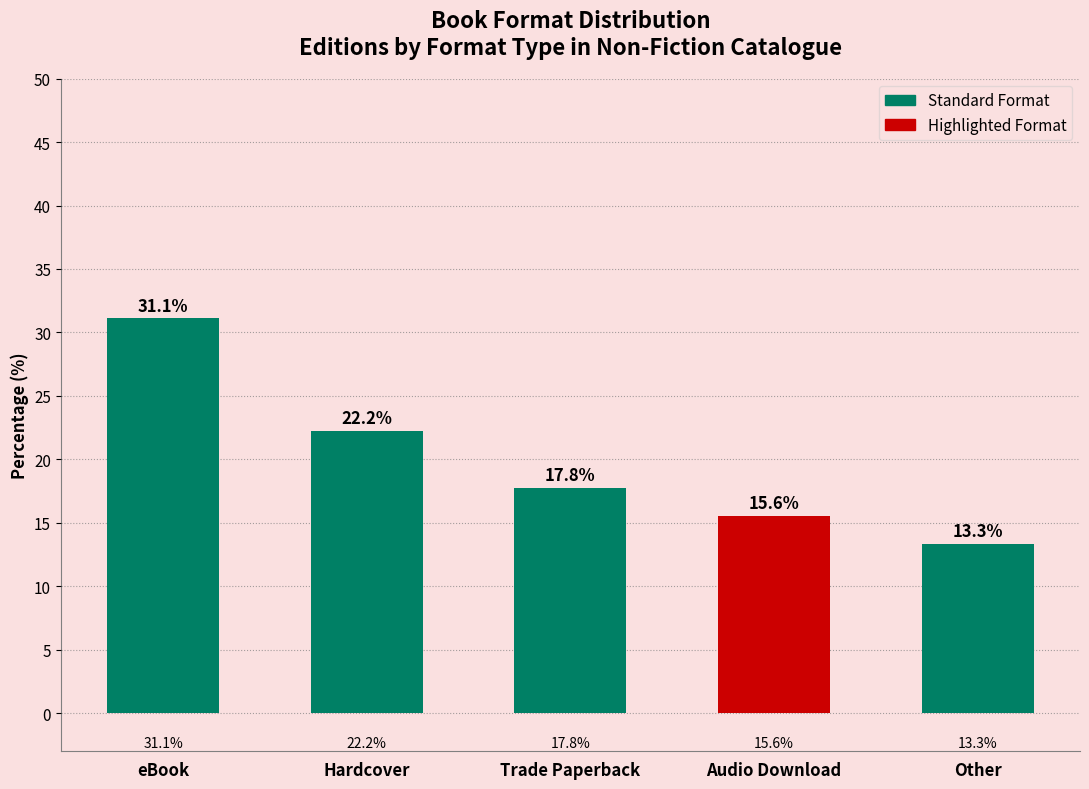

Approximately how many times larger is the value at Audio Download compared to Trade Paperback?

0.9